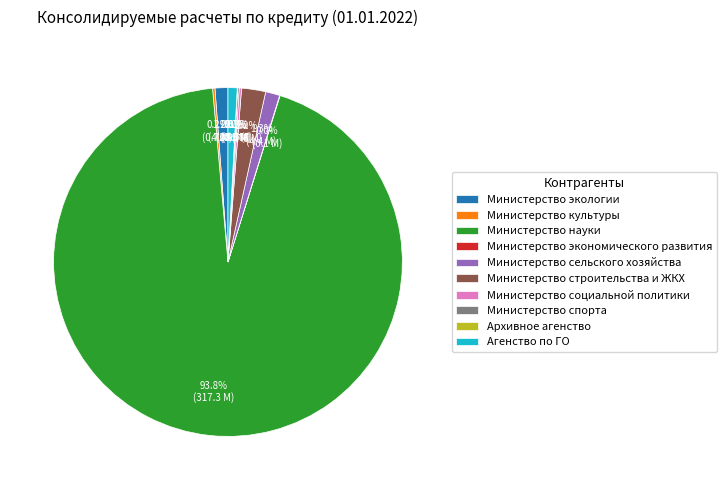

To the nearest percent, what is the difference between the largest and smallest slice percentages?

94%